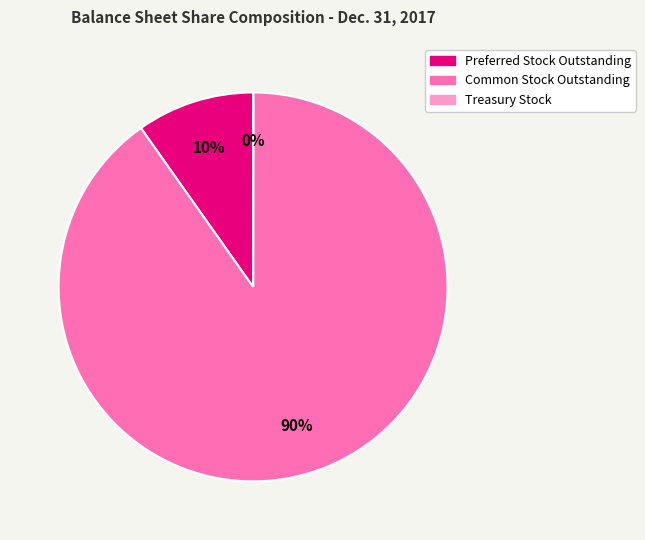

To the nearest percent, what percentage of the pie is Preferred Stock Outstanding?

10%